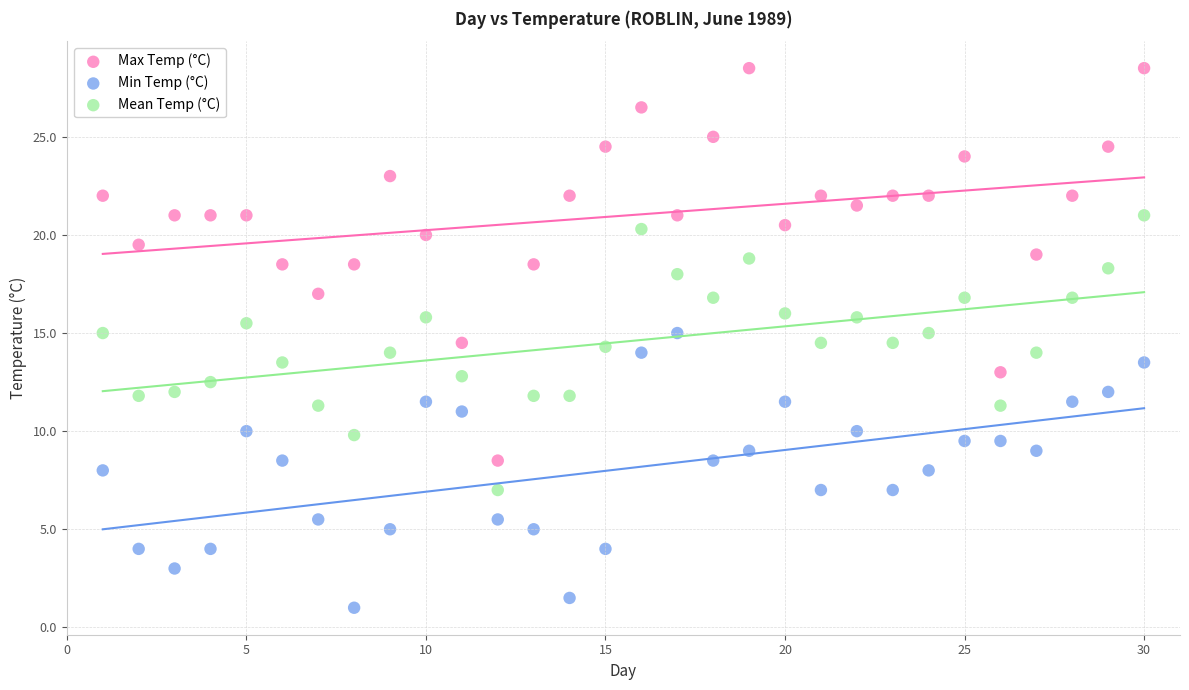

Which series reaches the maximum Y coordinate?

Max Temp (°C)